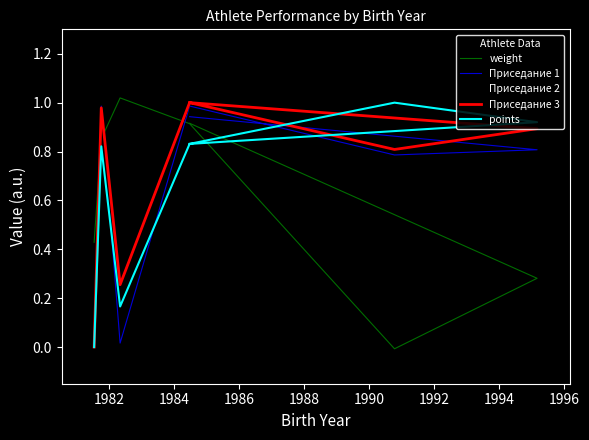

What is the value of the Приседание 3 point at the 3rd from the left?

0.3